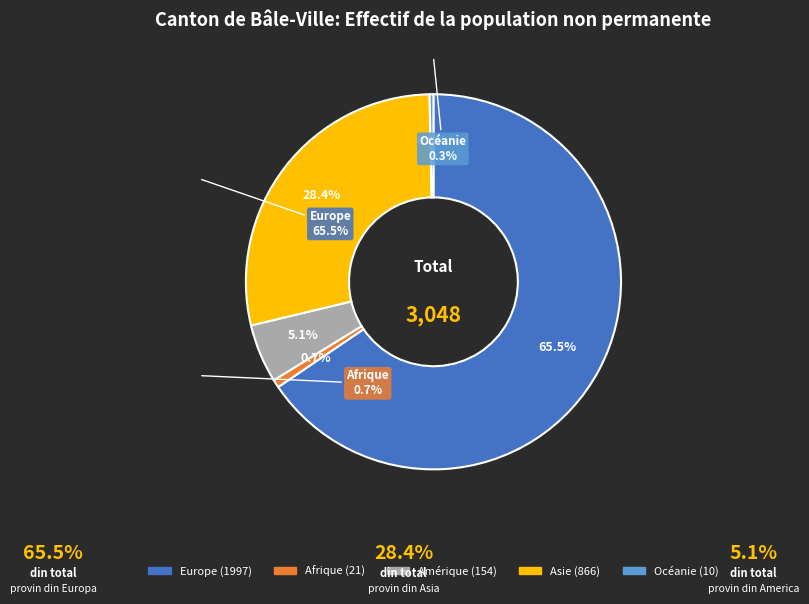

Count the number of slices in the pie.

5